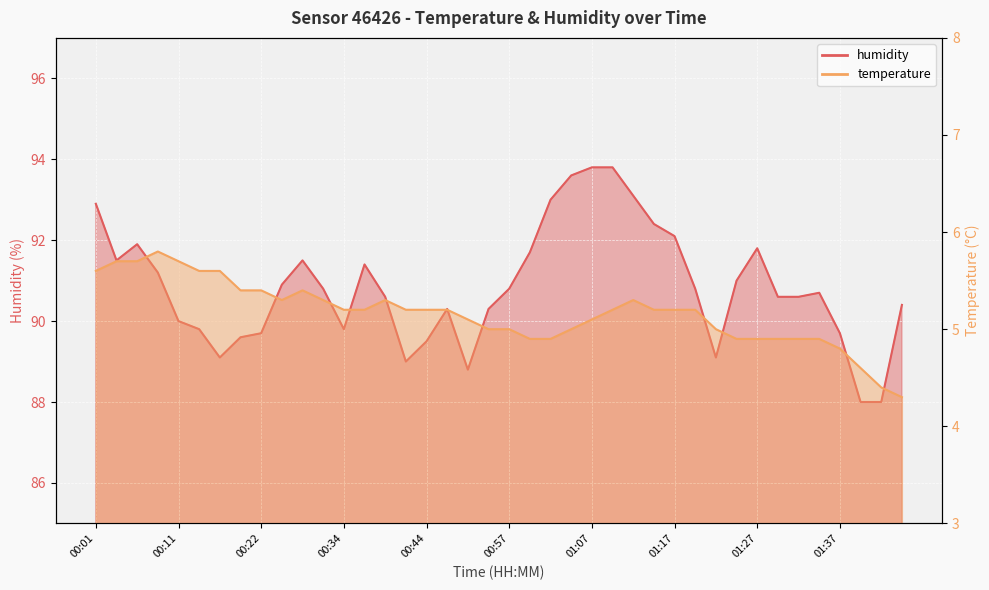

List the labels in order of temperature value, largest first.

00:08, 00:04, 00:06, 00:11, 00:01, 00:14, 00:16, 00:19, 00:22, 00:26, 00:24, 00:31, 00:39, 01:12, 00:34, 00:37, 00:42, 00:44, 00:47, 01:10, 01:15, 01:17, 01:20, 00:49, 01:07, 00:54, 00:57, 01:04, 01:22, 00:59, 01:02, 01:25, 01:27, 01:30, 01:32, 01:34, 01:37, 01:39, 01:42, 01:45